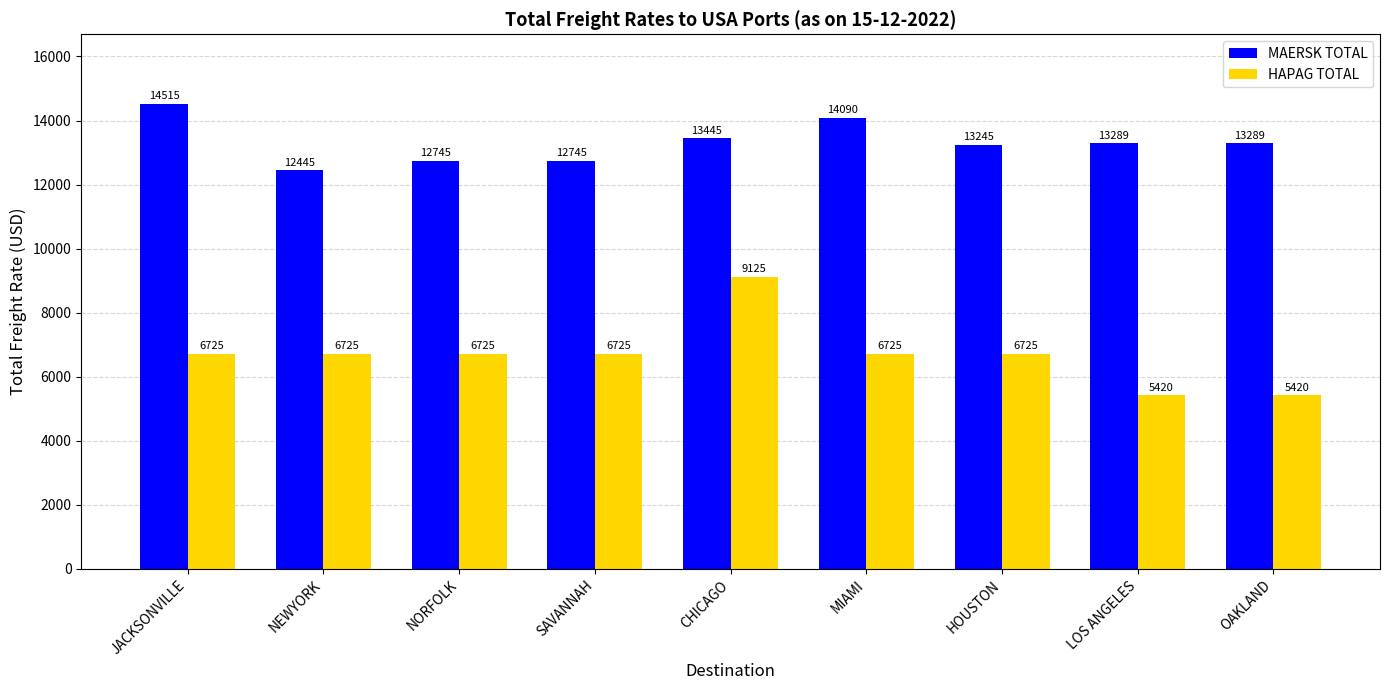

What is the label of the 8th bar from the left?

LOS ANGELES